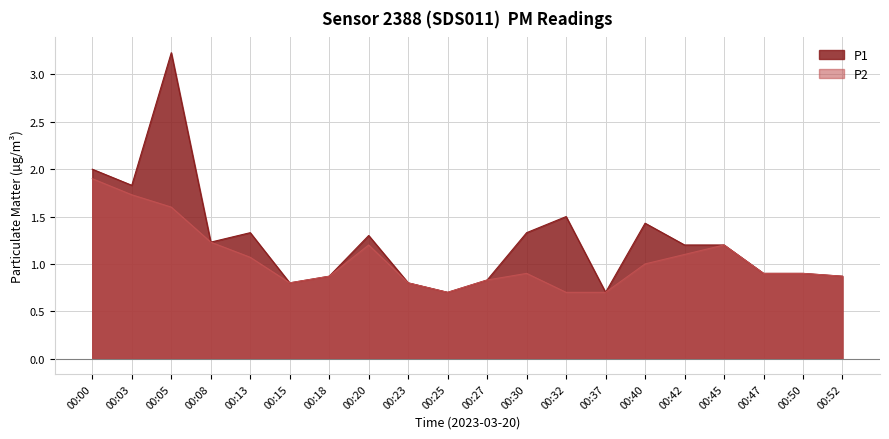

What is the difference between the second highest and minimum values in the P1 series?

1.3